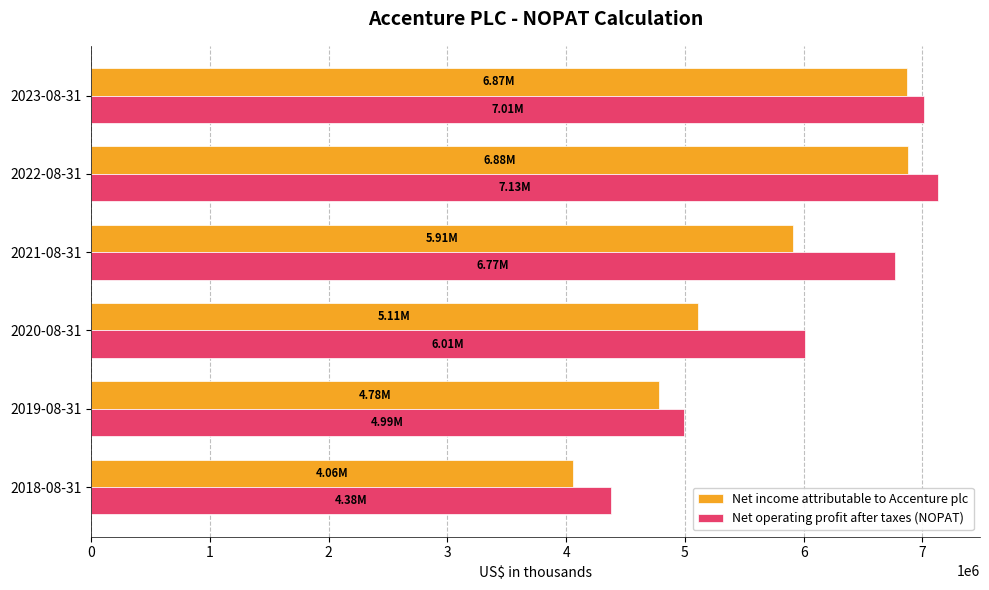

What is the average value of the Net operating profit after taxes (NOPAT) series?

6048902